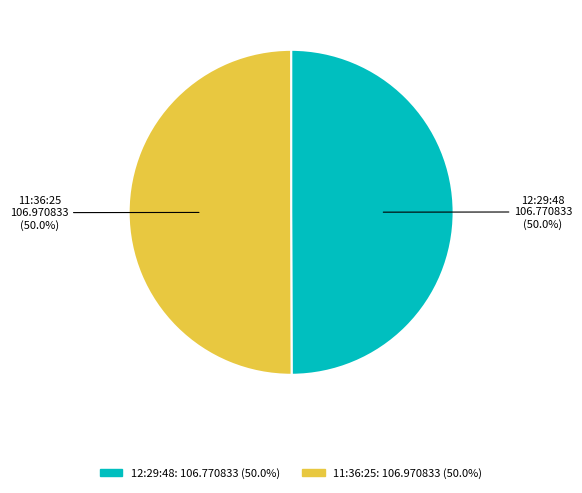

What percentage do 11:36:25 and 12:29:48 together represent?

100.0%